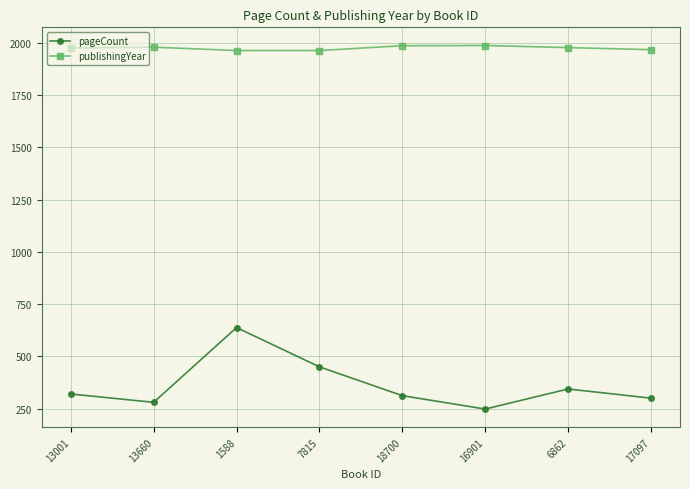

What is the label of the 4th point from the left?

7815